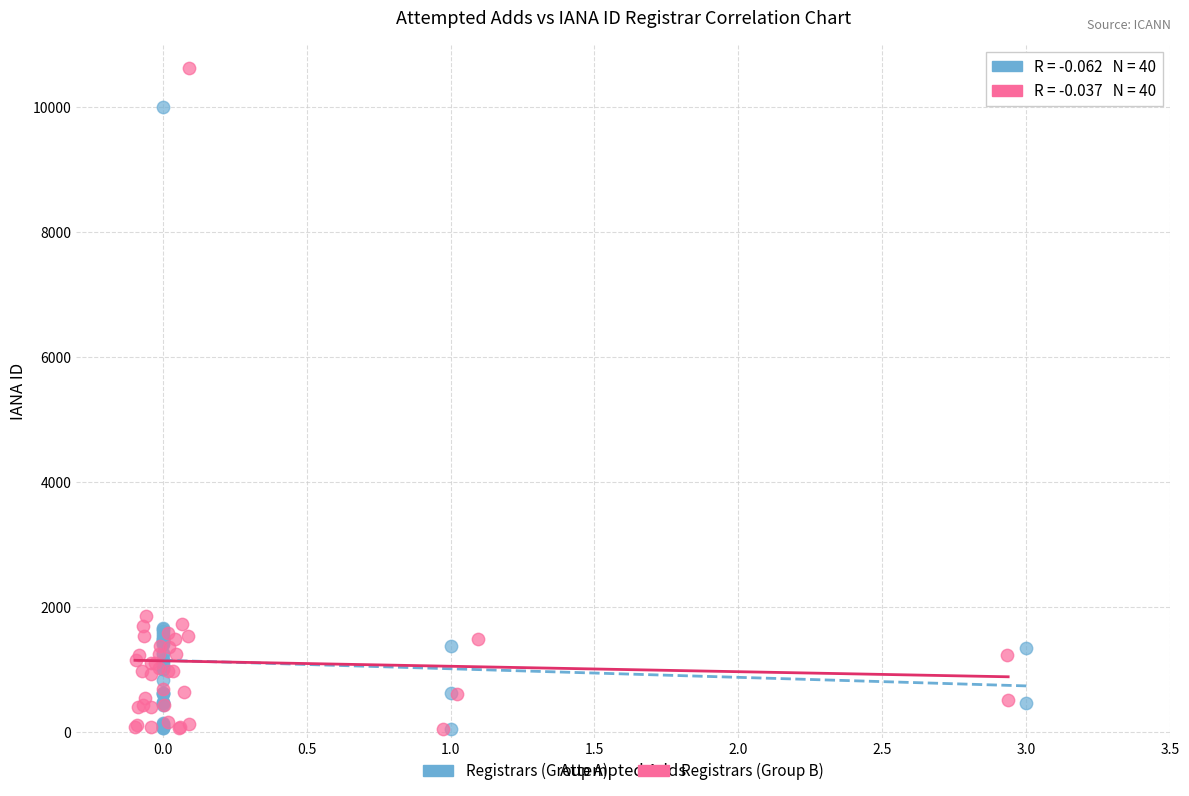

Which series reaches the maximum Y coordinate?

Registrars (Group B)